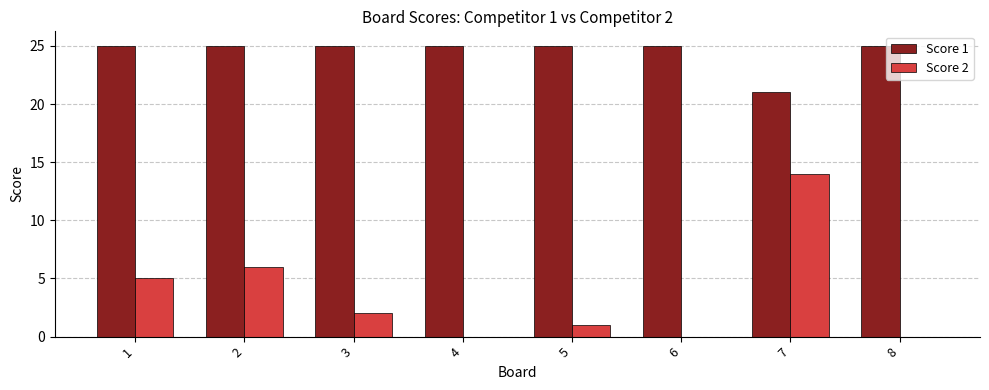

Reading left to right, what are all the values shown in this chart?

Score 1: 1=25	2=25	3=25	4=25	5=25	6=25	7=21	8=25
Score 2: 1=5	2=6	3=2	4=0	5=1	6=0	7=14	8=0